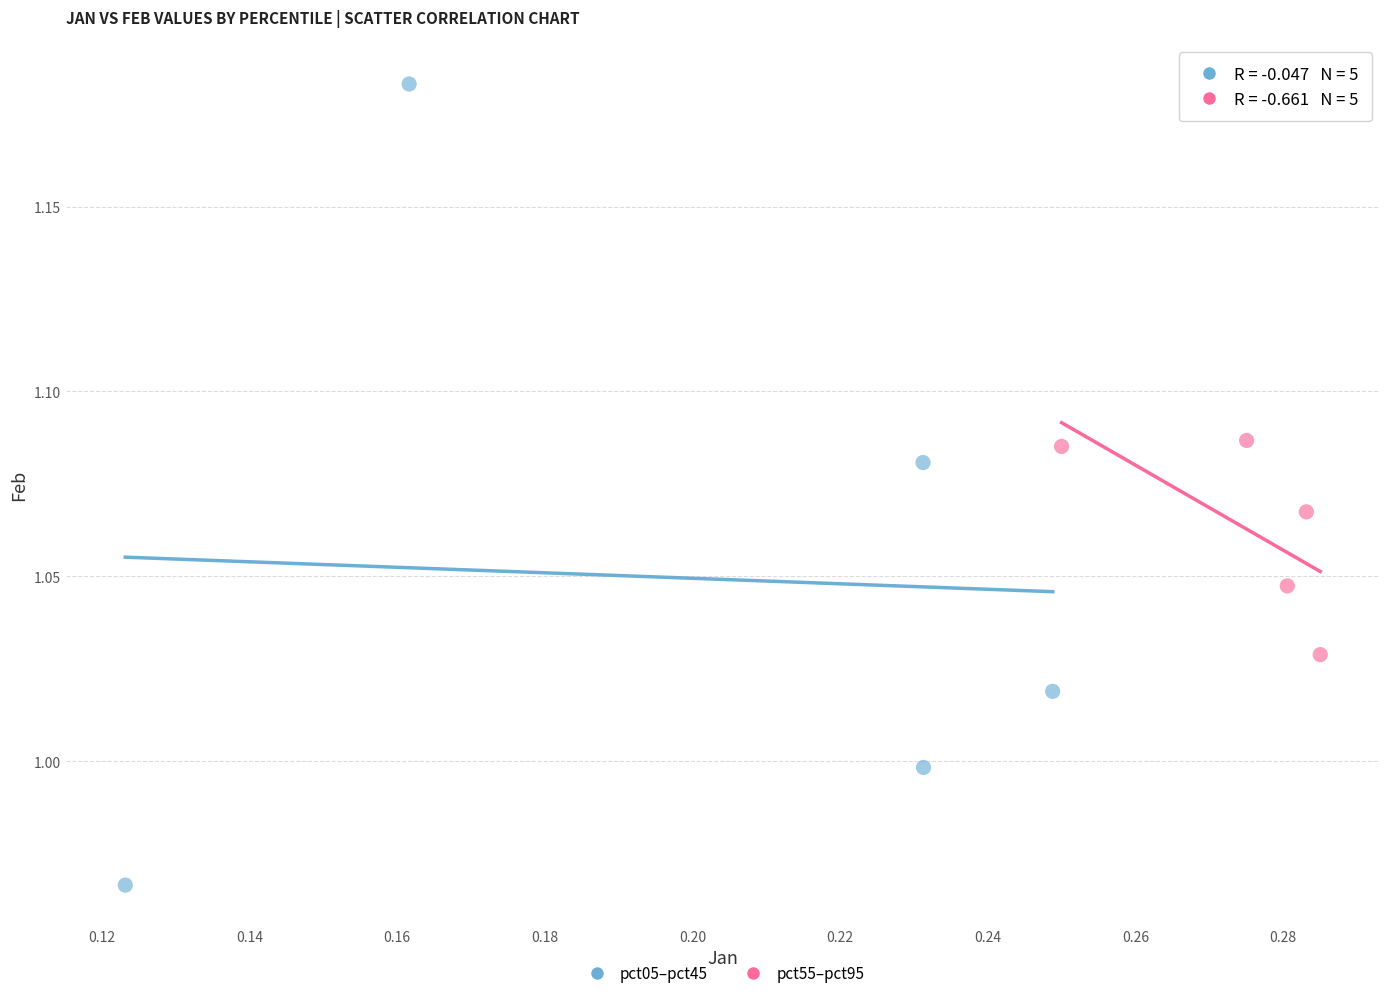

Which series has the largest Y range (max minus min)?

pct05–pct45